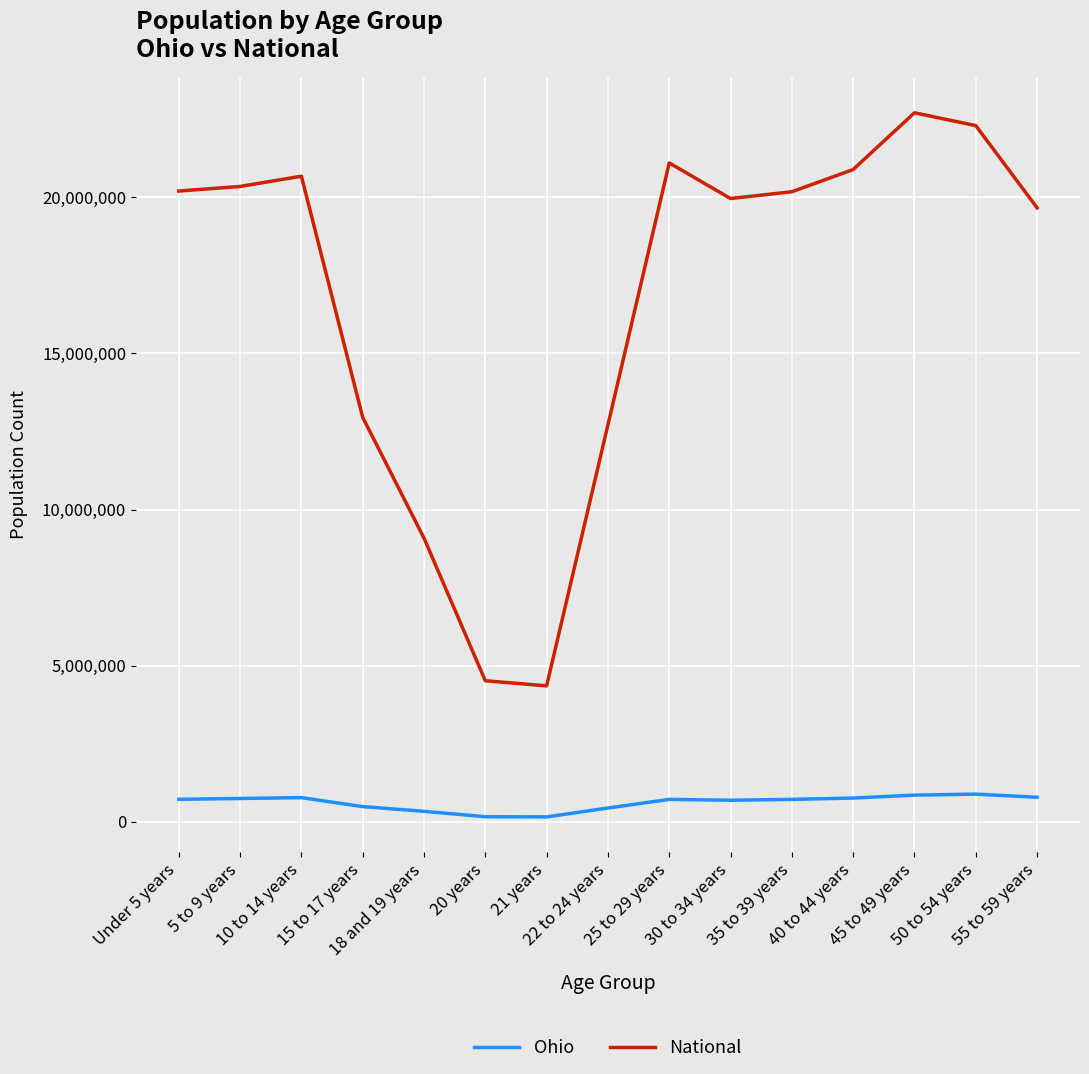

How many values in the National series are below 20179642?

7